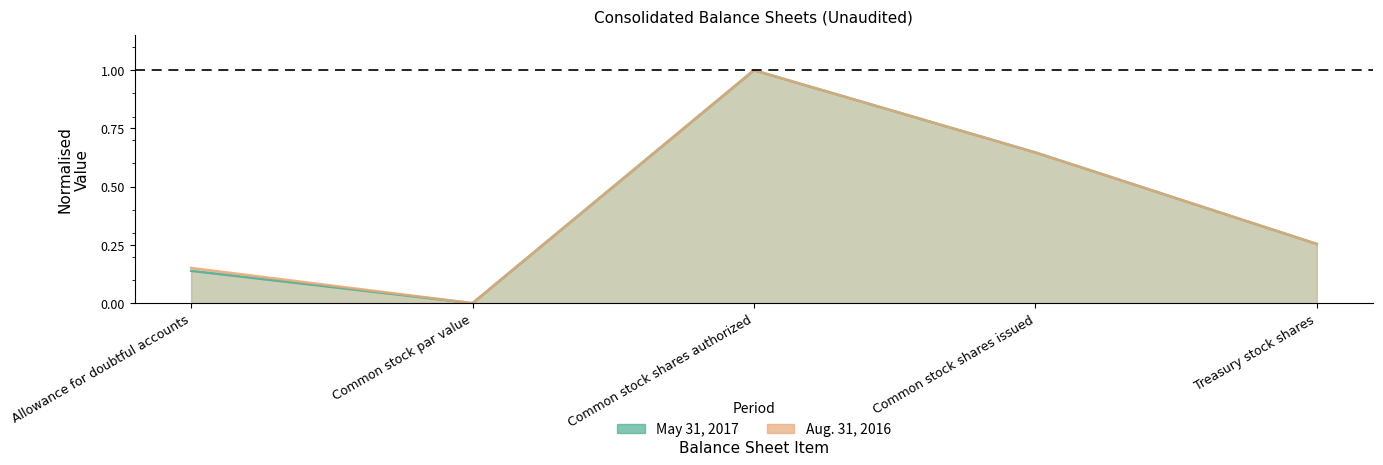

Reading left to right, transcribe all the data shown in this chart.

May 31, 2017: Allowance for doubtful accounts=0.1	Common stock par value=0.0	Common stock shares authorized=1.0	Common stock shares issued=0.6	Treasury stock shares=0.3
Aug. 31, 2016: Allowance for doubtful accounts=0.2	Common stock par value=0.0	Common stock shares authorized=1.0	Common stock shares issued=0.6	Treasury stock shares=0.3